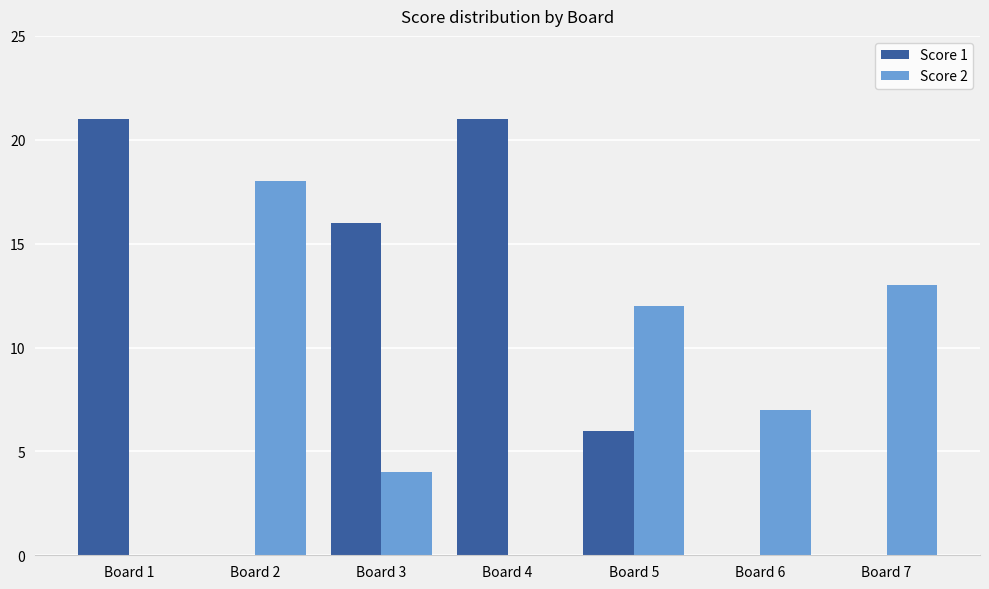

Reading left to right, what are all the values shown in this chart?

Score 1: 21	0	16	21	6	0	0
Score 2: 0	18	4	0	12	7	13